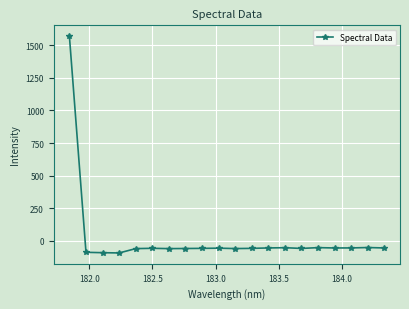

What is the minimum value shown in the chart?

-94.9